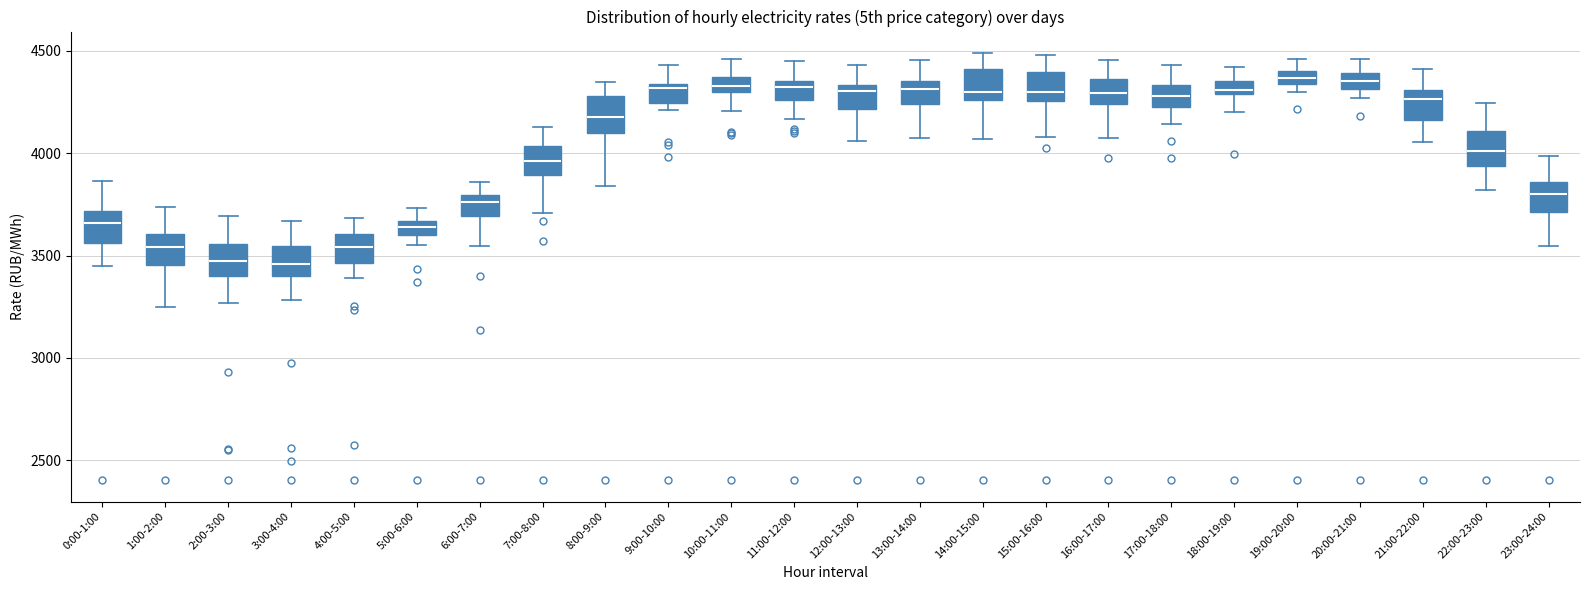

Where is the upper edge of the box for 1:00-2:00 on the y-axis? The values are not printed on the chart, so give them approximately, as read against the axis.

3600